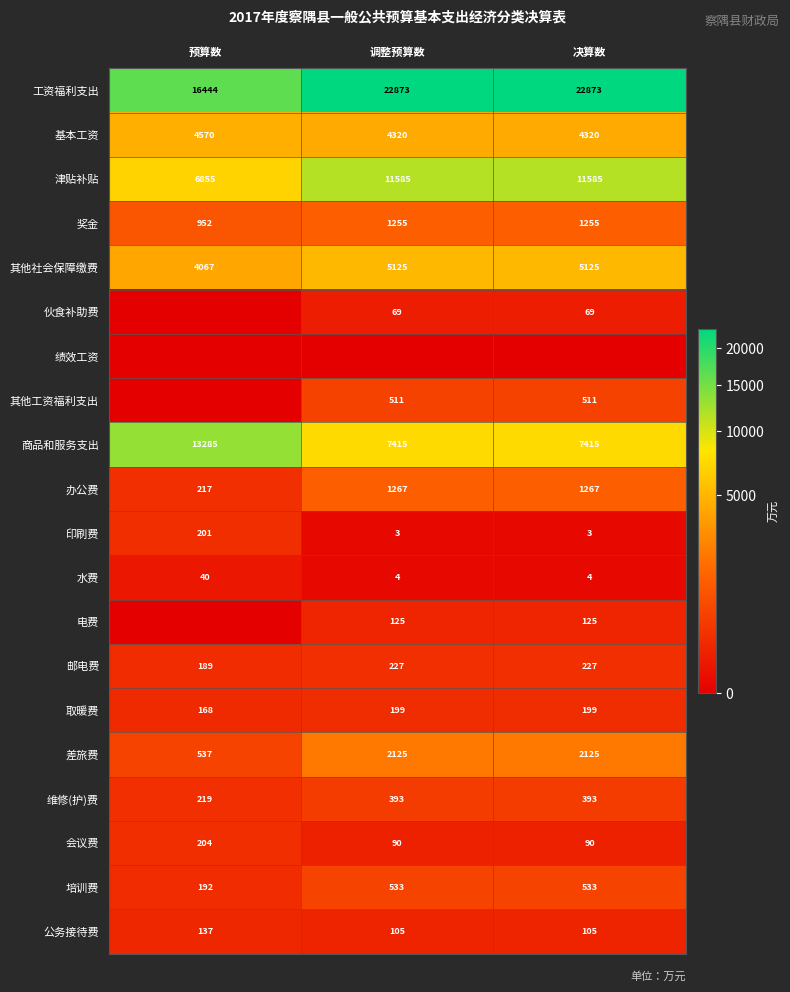

The value of 电费 at 调整预算数 is 125. True or false?

True